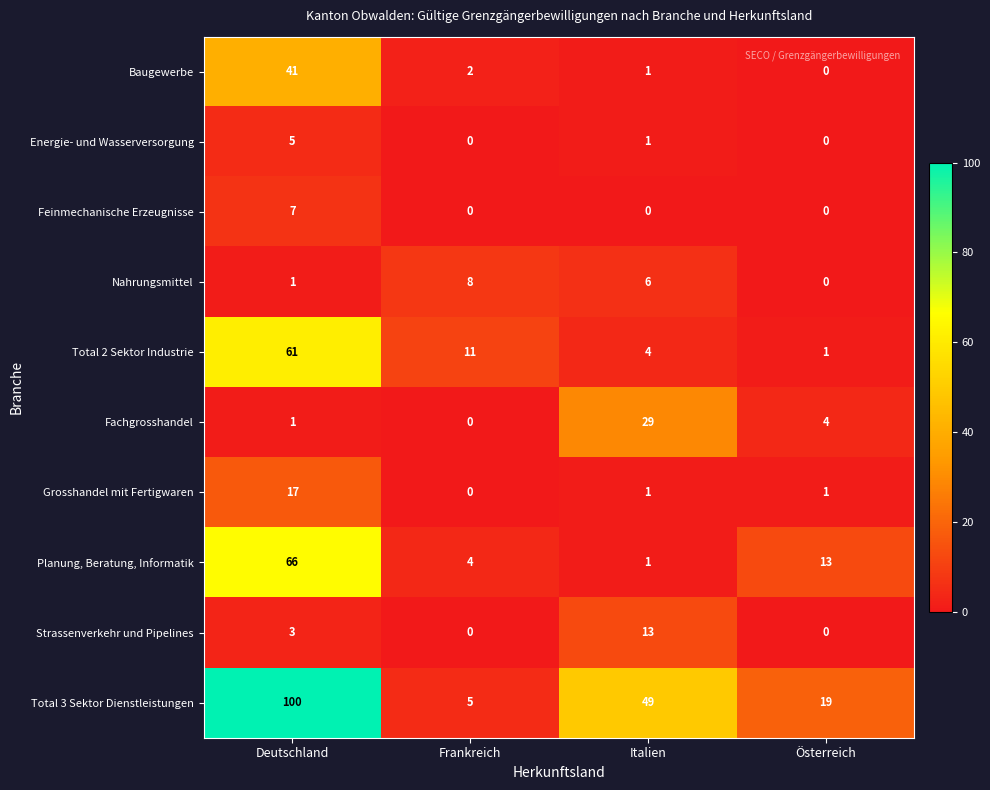

At which label does Baugewerbe first exceed 2?

Deutschland